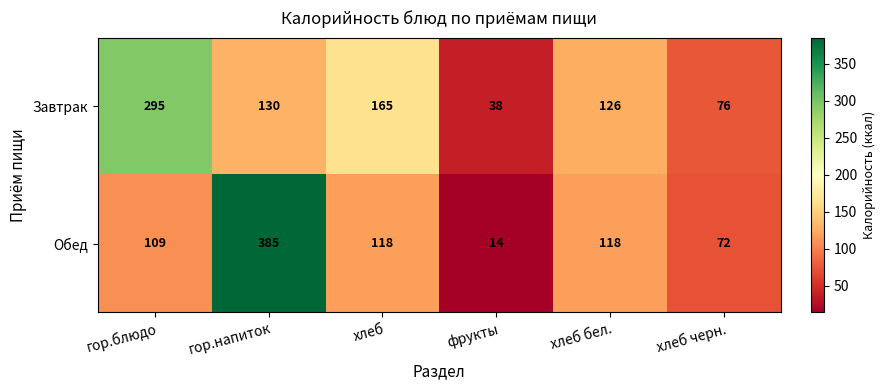

List the series in order of their peak value, lowest first.

Завтрак, Обед